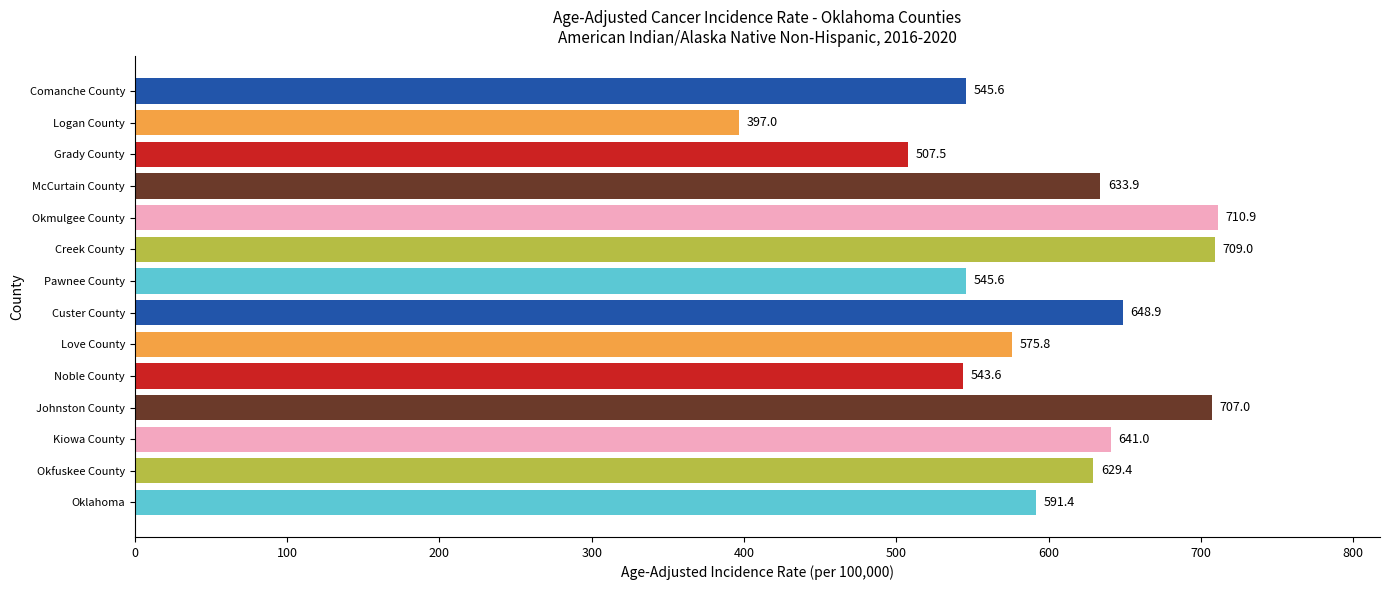

What is the approximate value at Pawnee County?

545.6